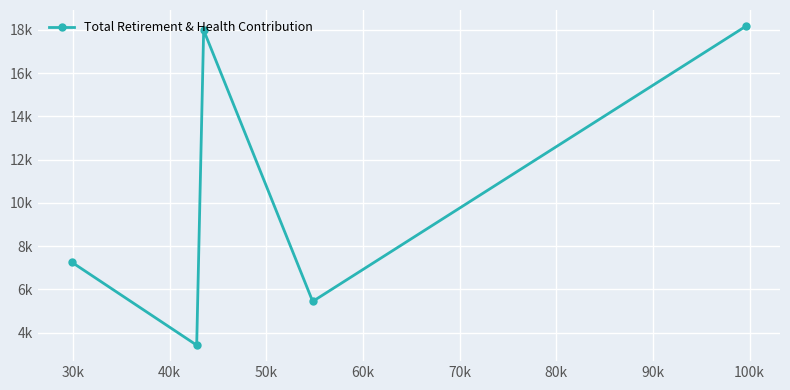

Is this an area chart (filled region under the line)?

No